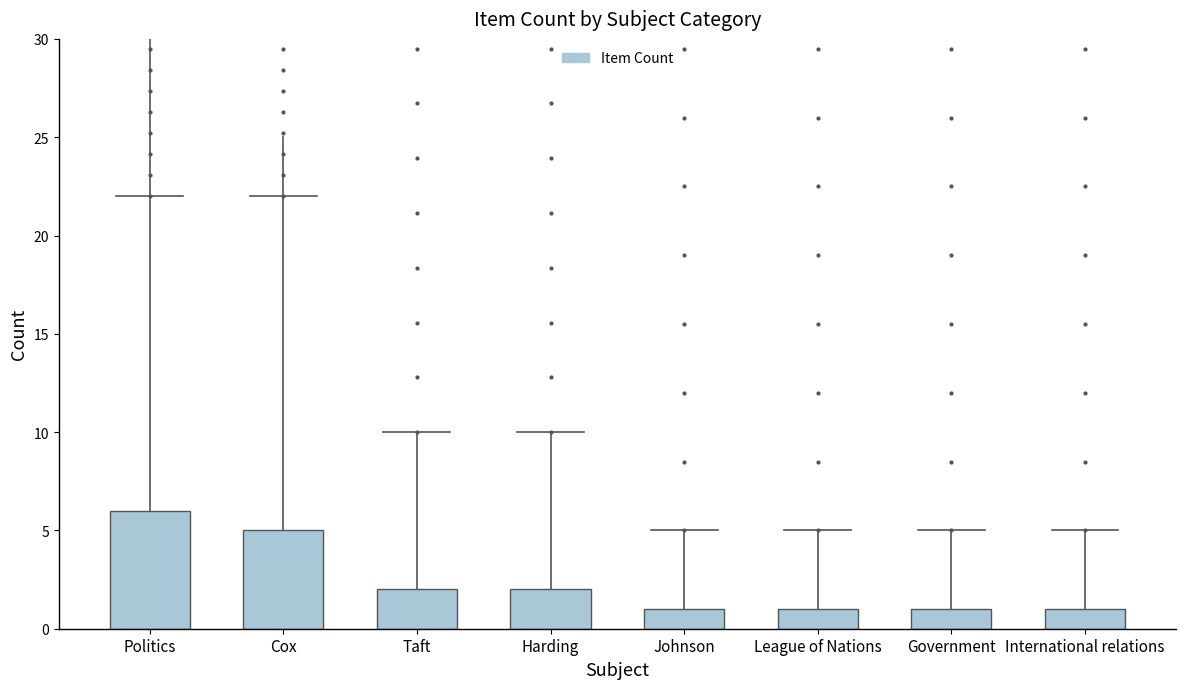

What is the change in value from Cox to League of Nations?

-4